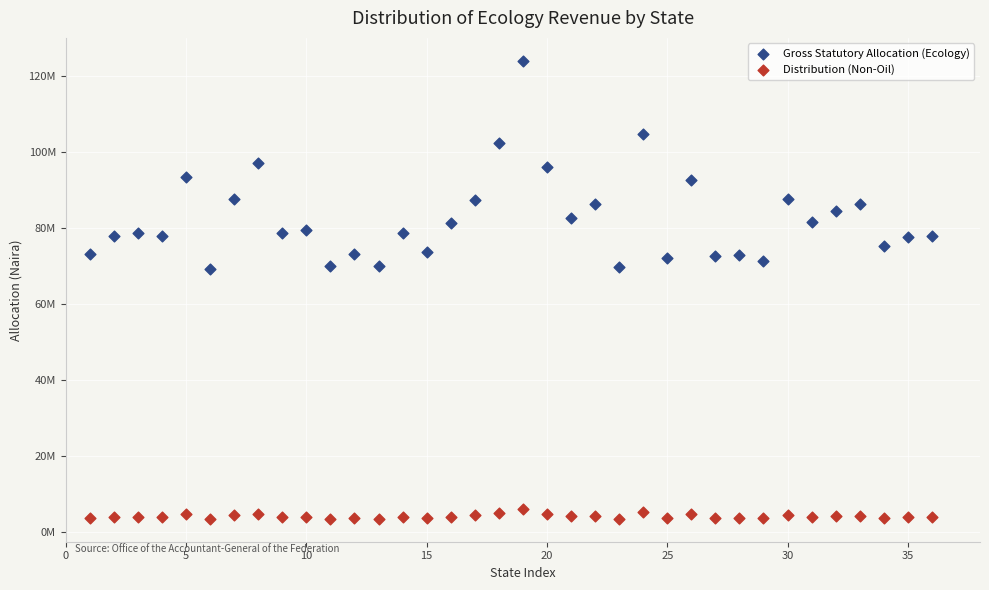

Which series reaches the minimum Y coordinate?

Distribution (Non-Oil)